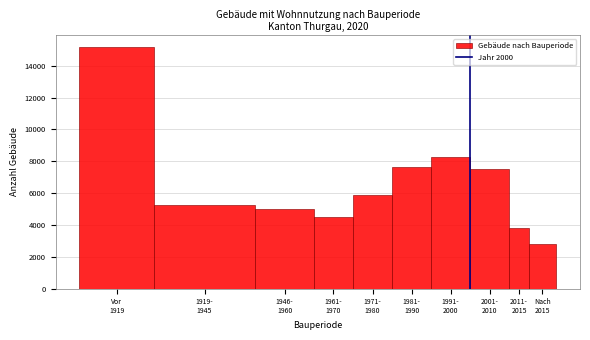

What is the difference between the second highest and minimum values?

5450